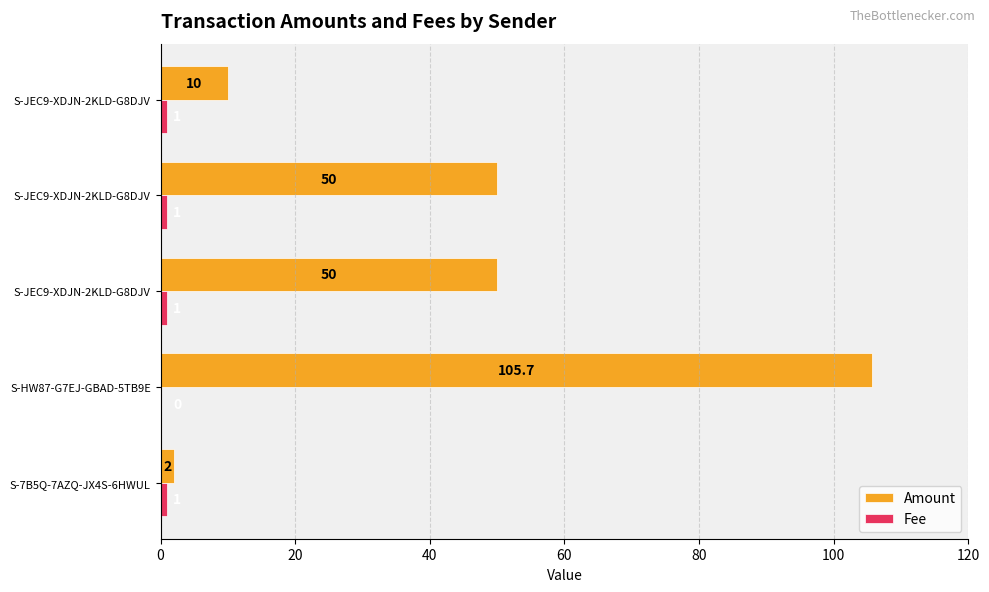

What is the sum of all Fee values?

4.0